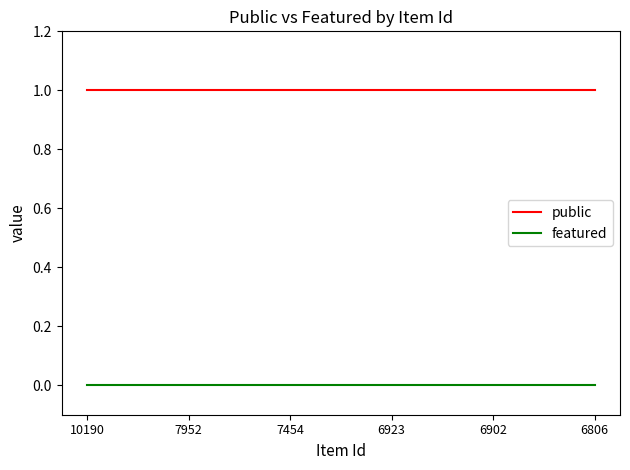

True or false: public and featured intersect in this chart.

False